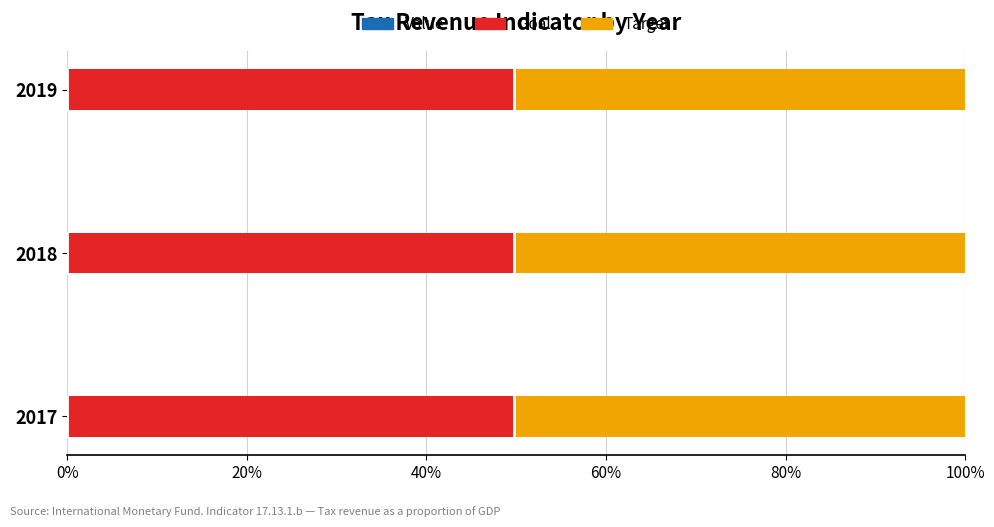

Reading left to right, list all the values displayed in this chart.

Value: 0.0	0.0	0.0
Goal: 49.8	49.8	49.8
Target: 50.2	50.2	50.2